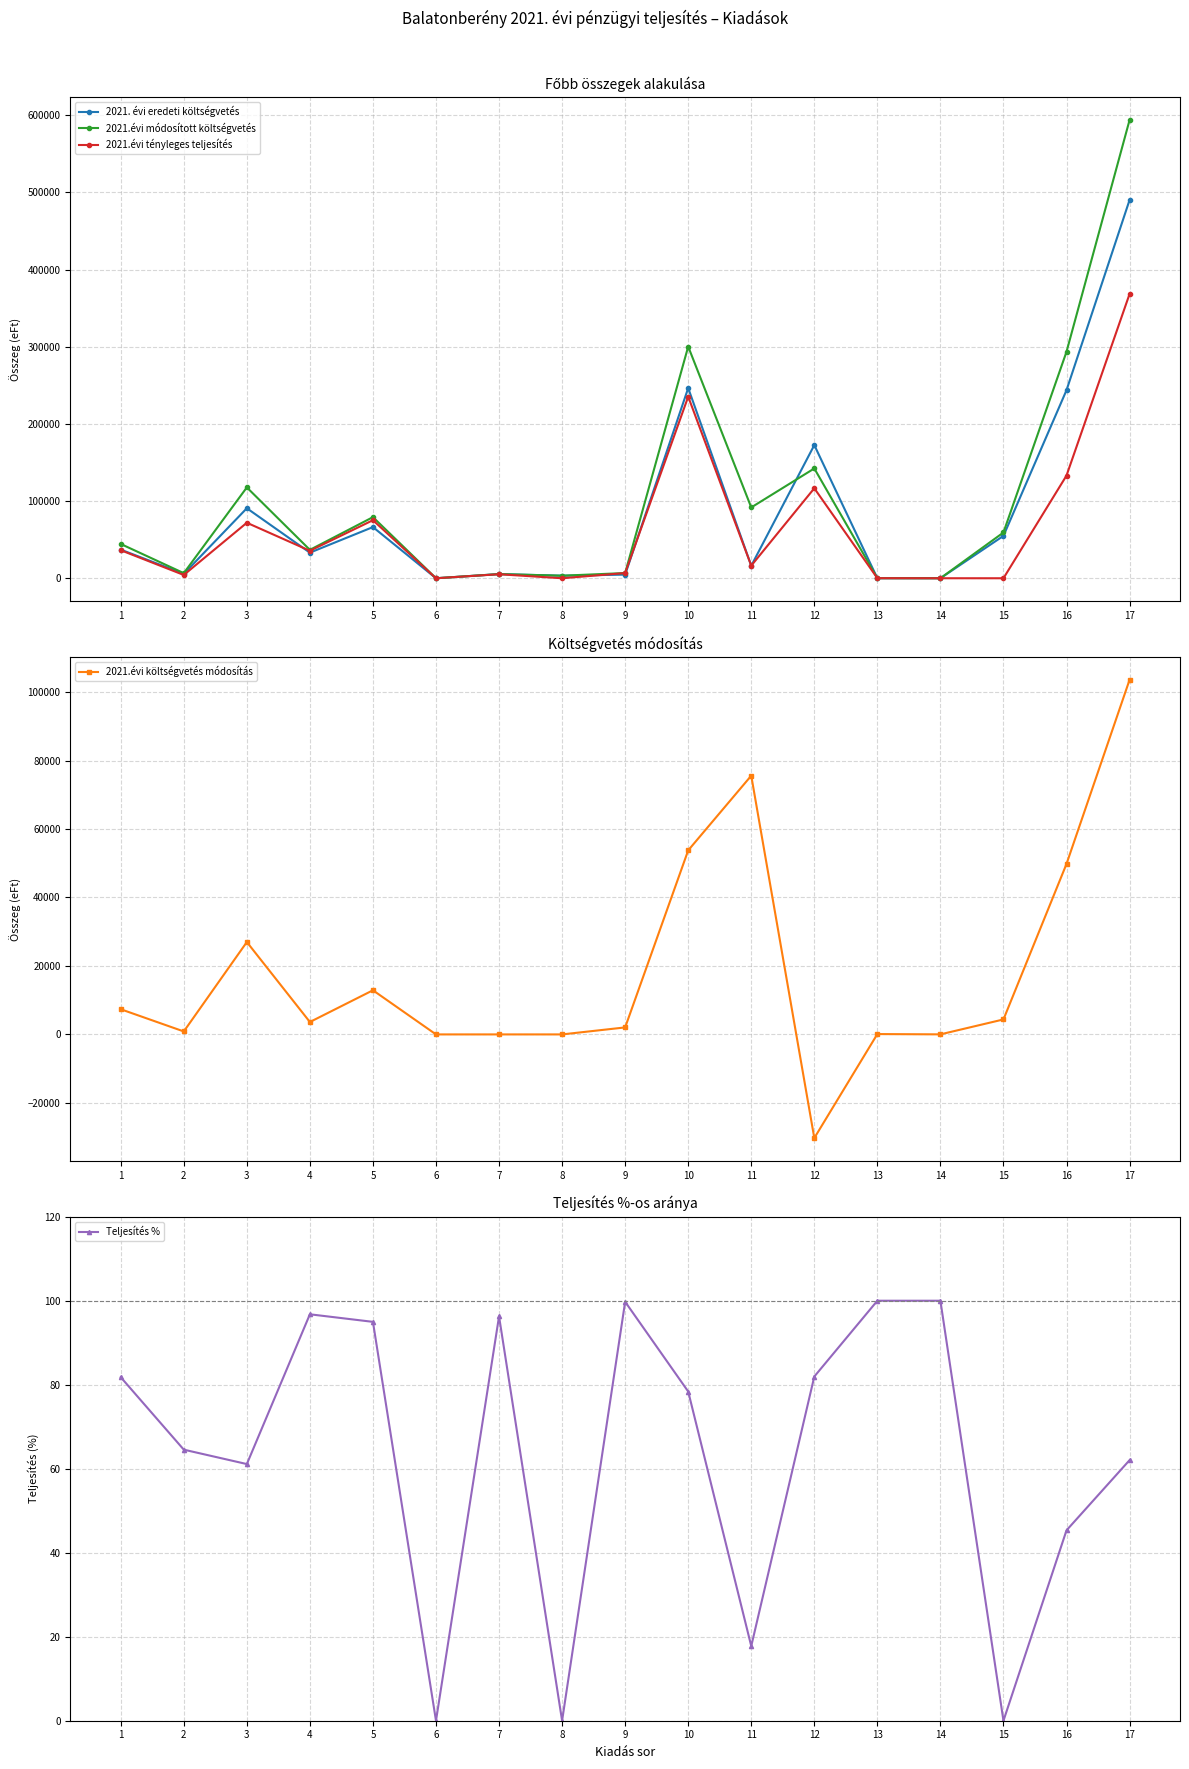

Which series has the largest range (max minus min)?

2021.évi módosított költségvetés